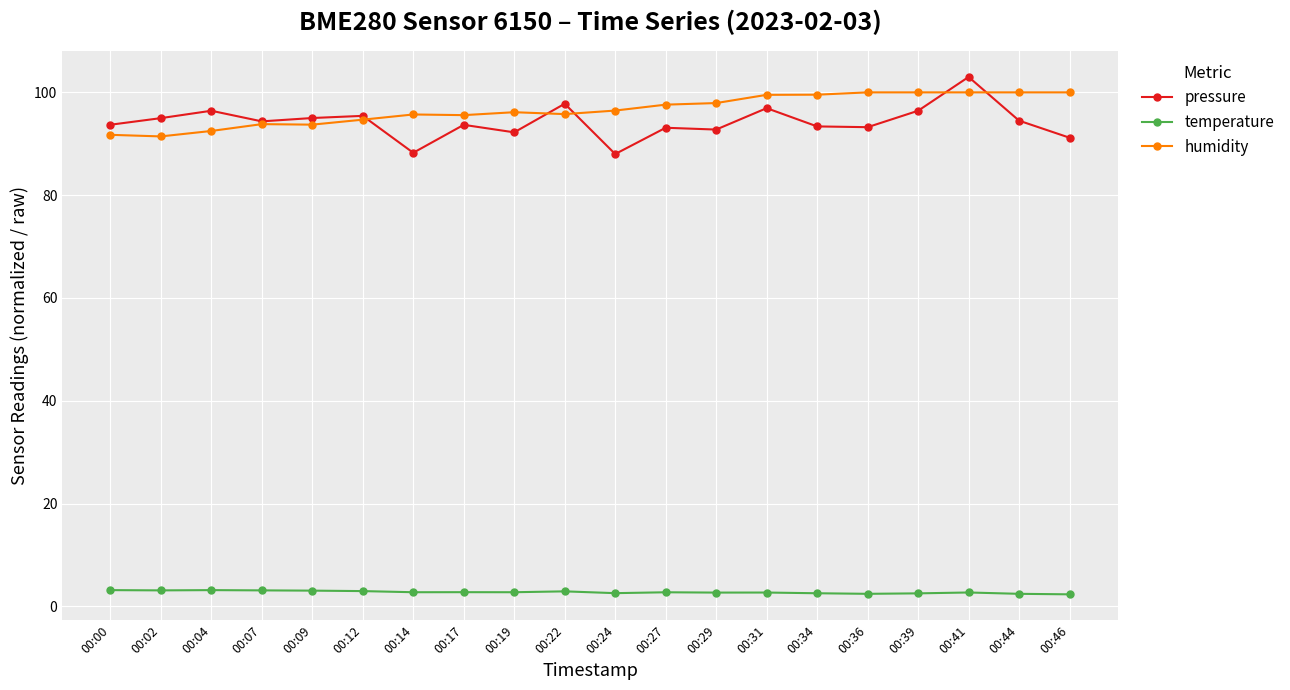

Does the chart have visible grid lines?

Yes